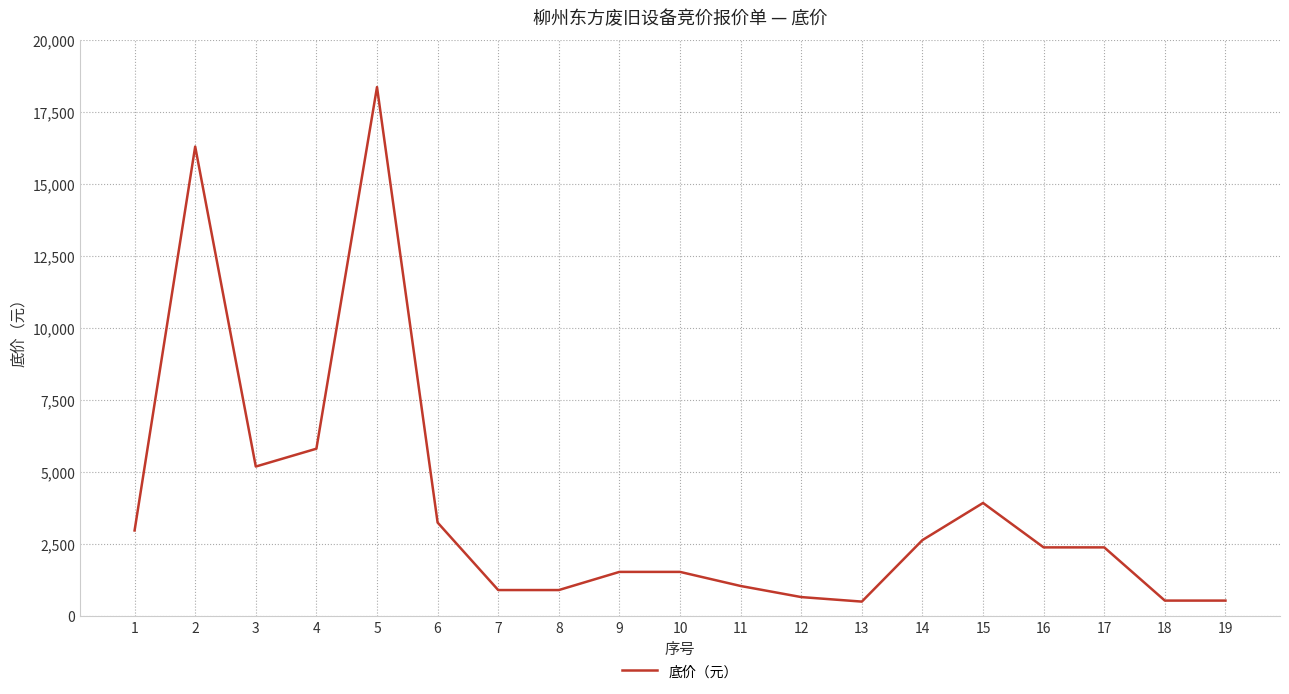

Which has a higher value, 11 or 9?

9